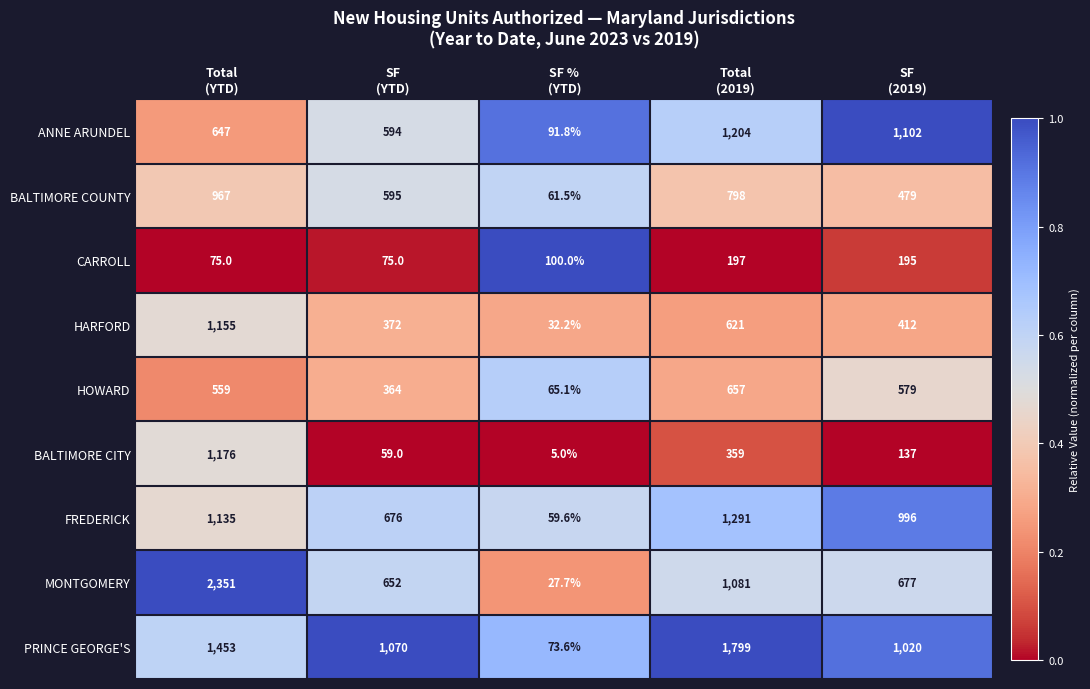

At which category is the sum across all series the highest?

Total
(YTD)